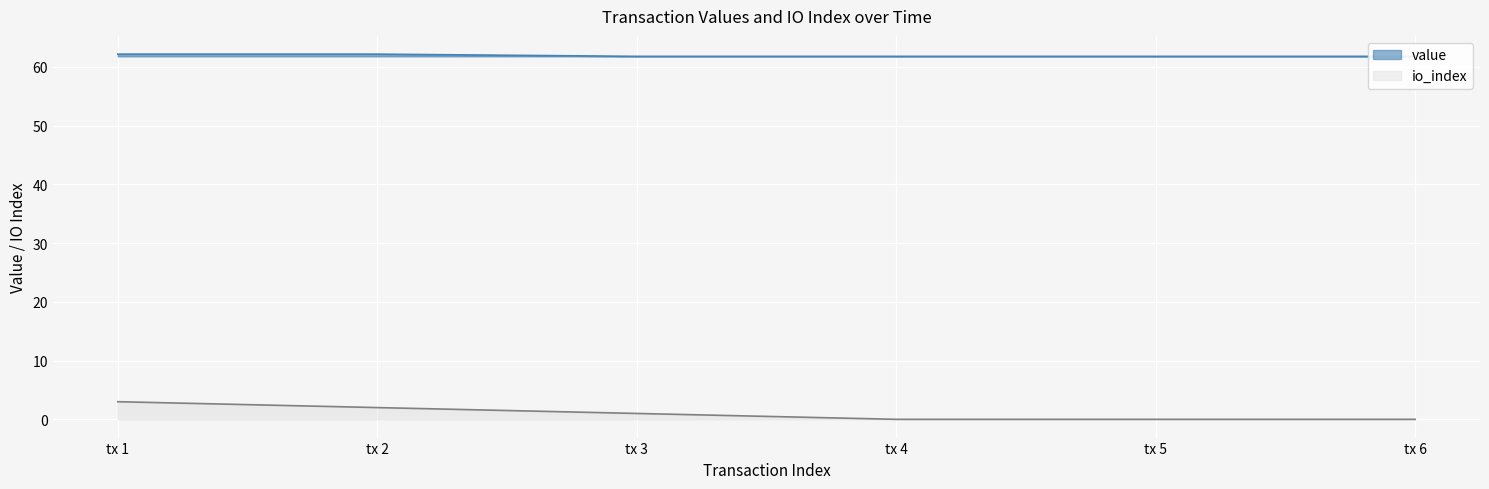

What is the value of the value point at the 3rd from the left?

61.8